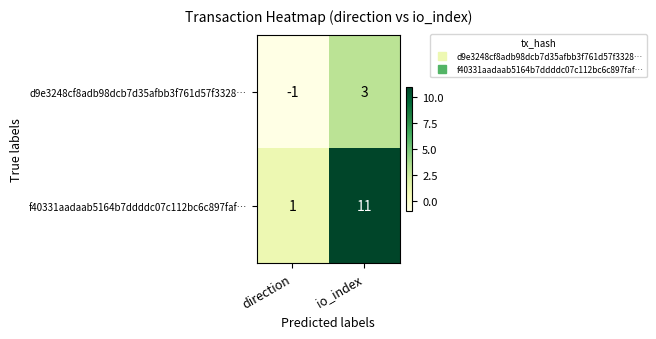

How many distinct data groups are displayed?

2